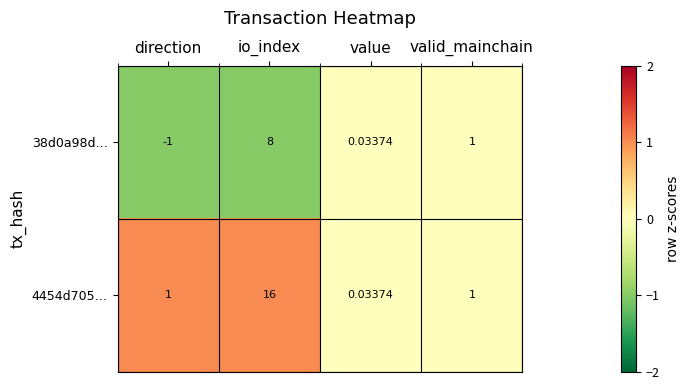

Where is 38d0a98d… nearest to the value 3?

valid_mainchain